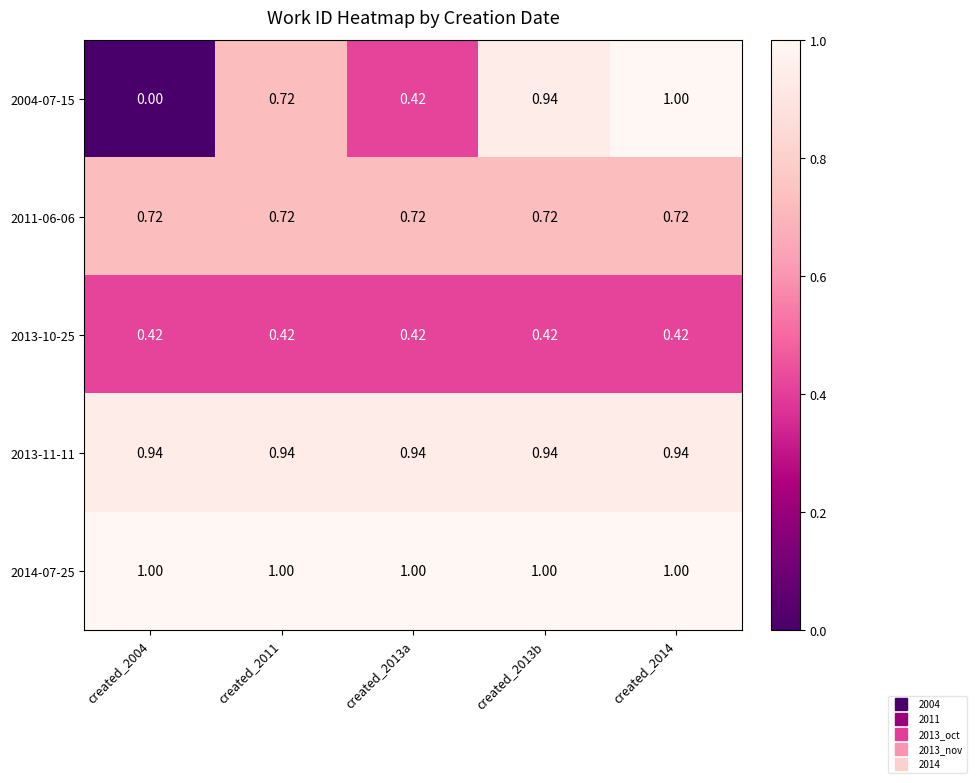

Rank the series at created_2011 from lowest to highest value.

2013-10-25, 2004-07-15, 2011-06-06, 2013-11-11, 2014-07-25